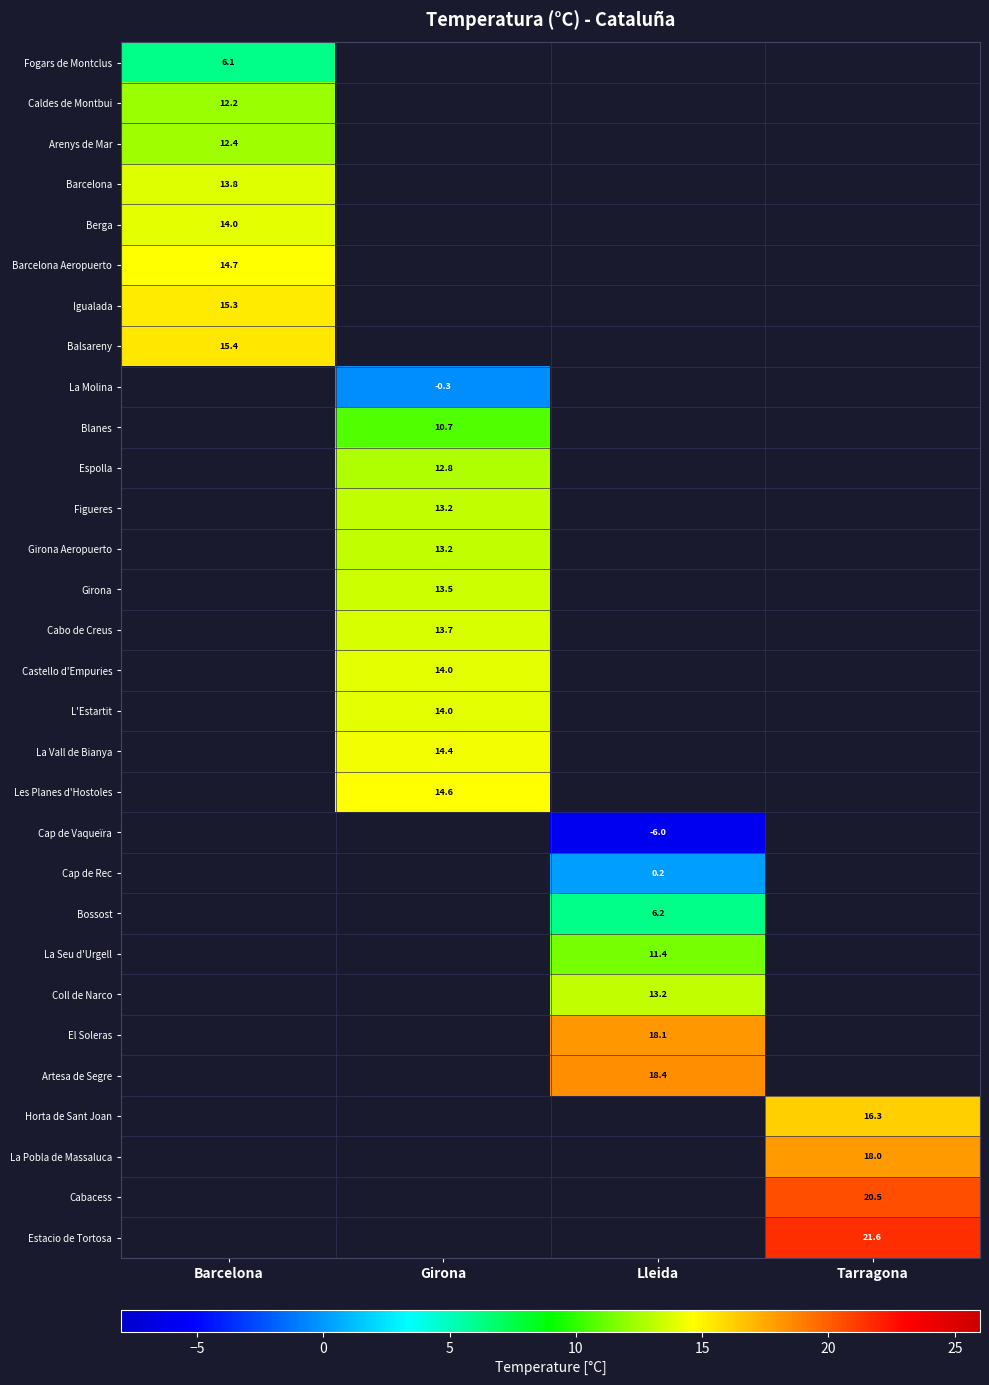

The value of Fogars de Montclus at Barcelona is 8.1. True or false?

False